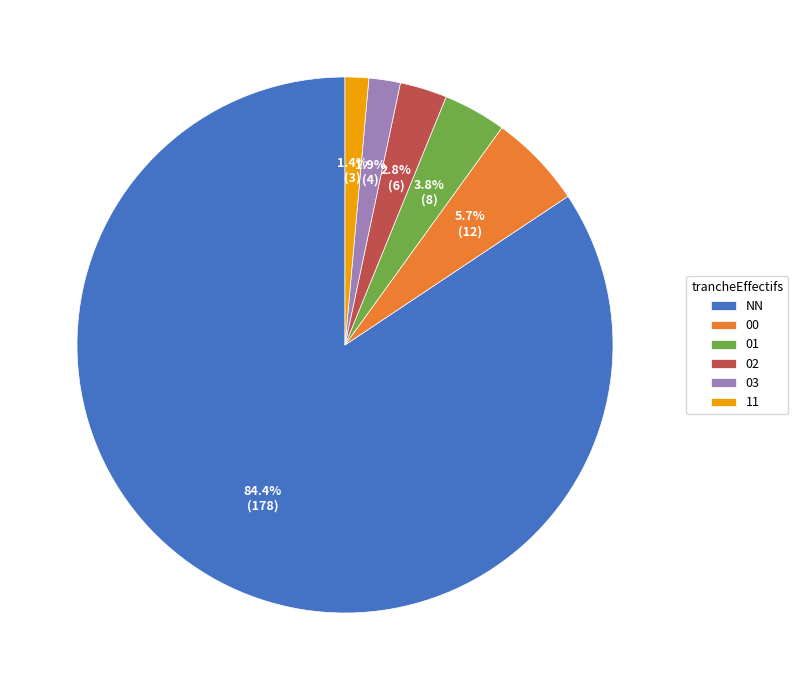

What percentage is the 03 slice, to the nearest percent?

2%